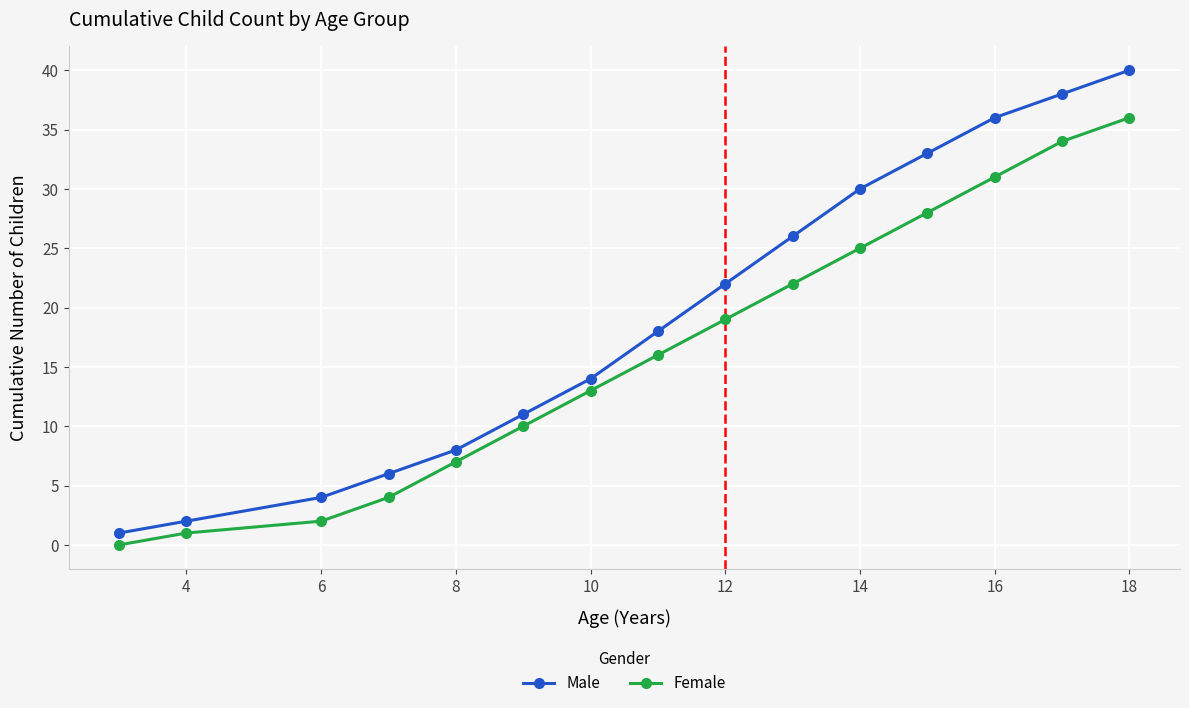

True or false: Female has more than 0 interior local peaks.

False